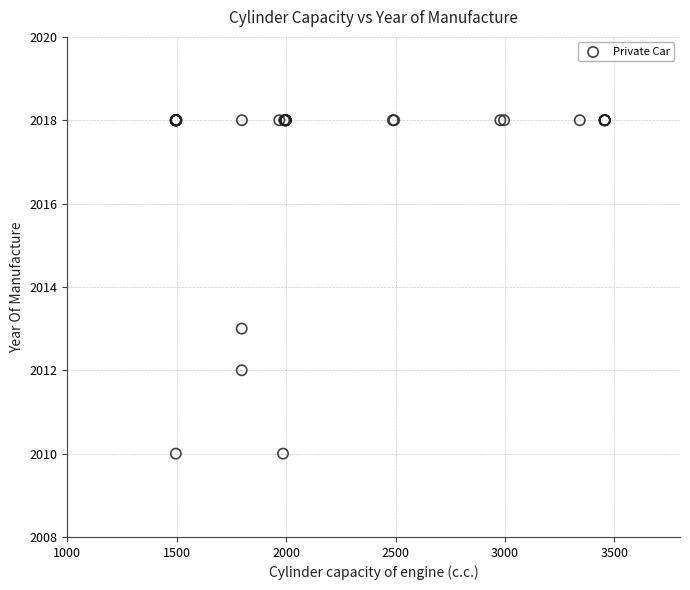

What Y value in the scatter plot is closest to 2014?

2013